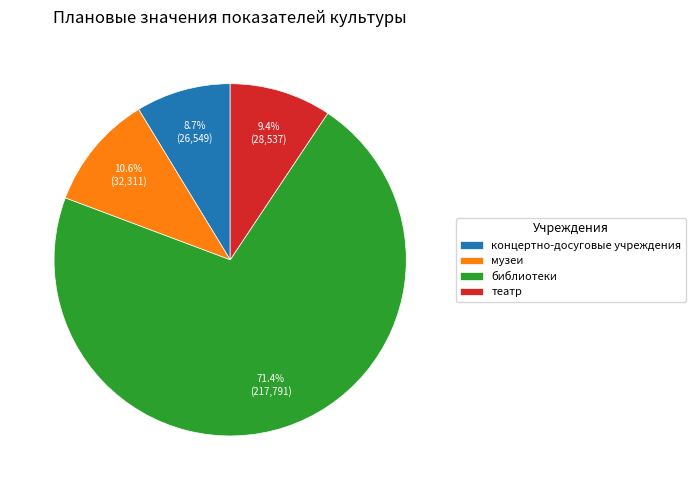

Which has a higher value, театр or концертно-досуговые учреждения?

театр